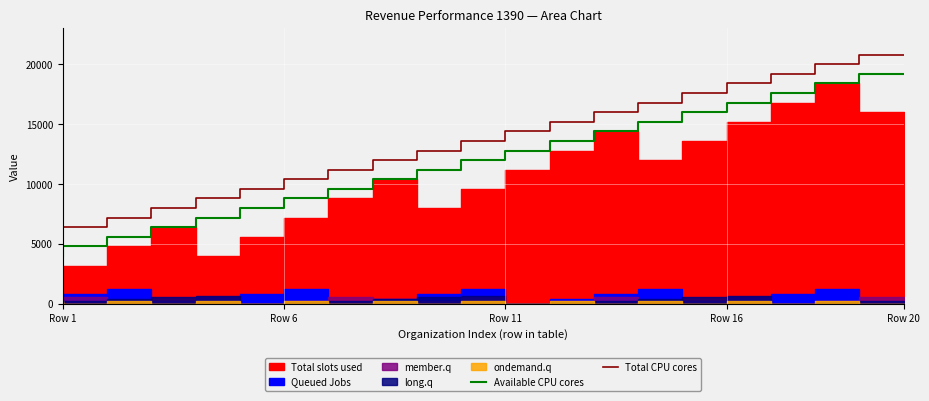

True or false: Total CPU cores and Available CPU cores cross at least once.

False